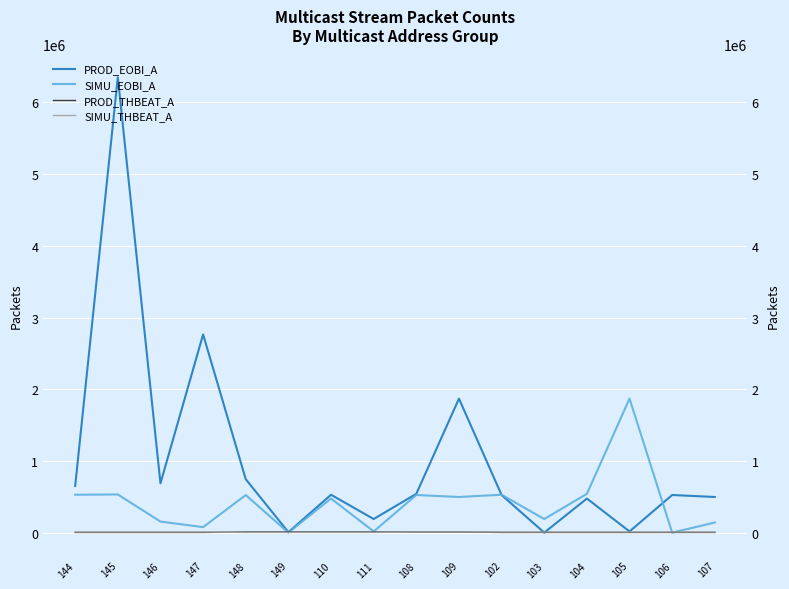

Is it true that SIMU_THBEAT_A equals 11520 at 145?

True